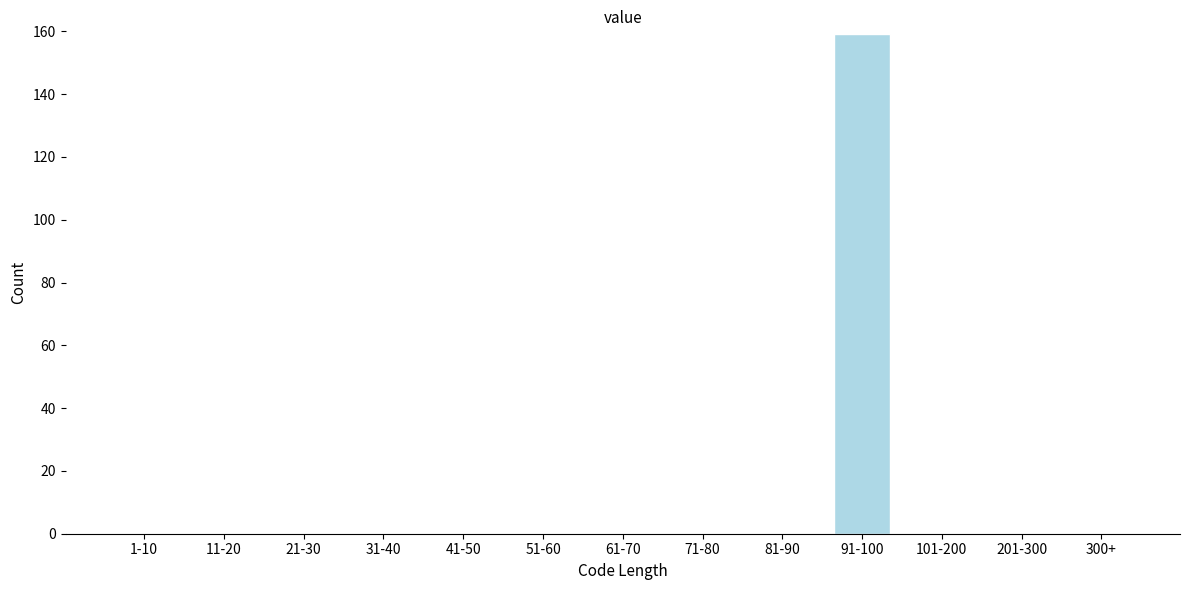

Reading right to left, transcribe all the data shown in this chart.

300+=0	201-300=0	101-200=0	91-100=159	81-90=0	71-80=0	61-70=0	51-60=0	41-50=0	31-40=0	21-30=0	11-20=0	1-10=0